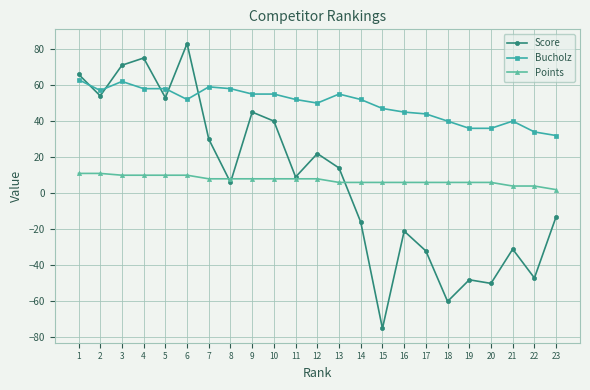

At how many categories does at least one series exceed 0?

23